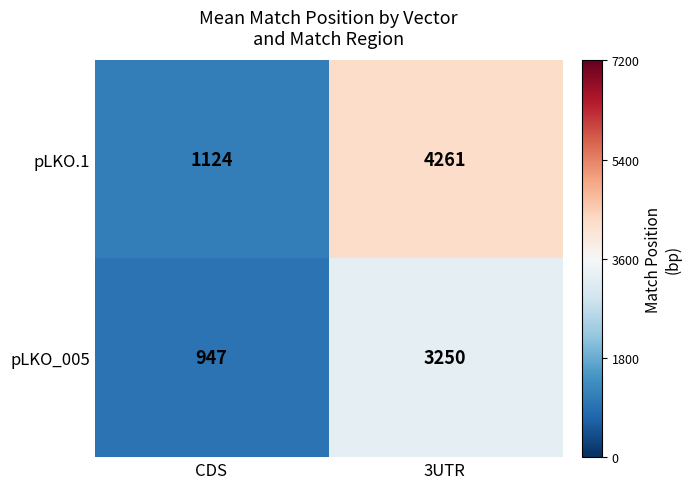

Reading right to left, what are all the values shown in this chart?

pLKO.1: 3UTR=4261	CDS=1124
pLKO_005: 3UTR=3250	CDS=947